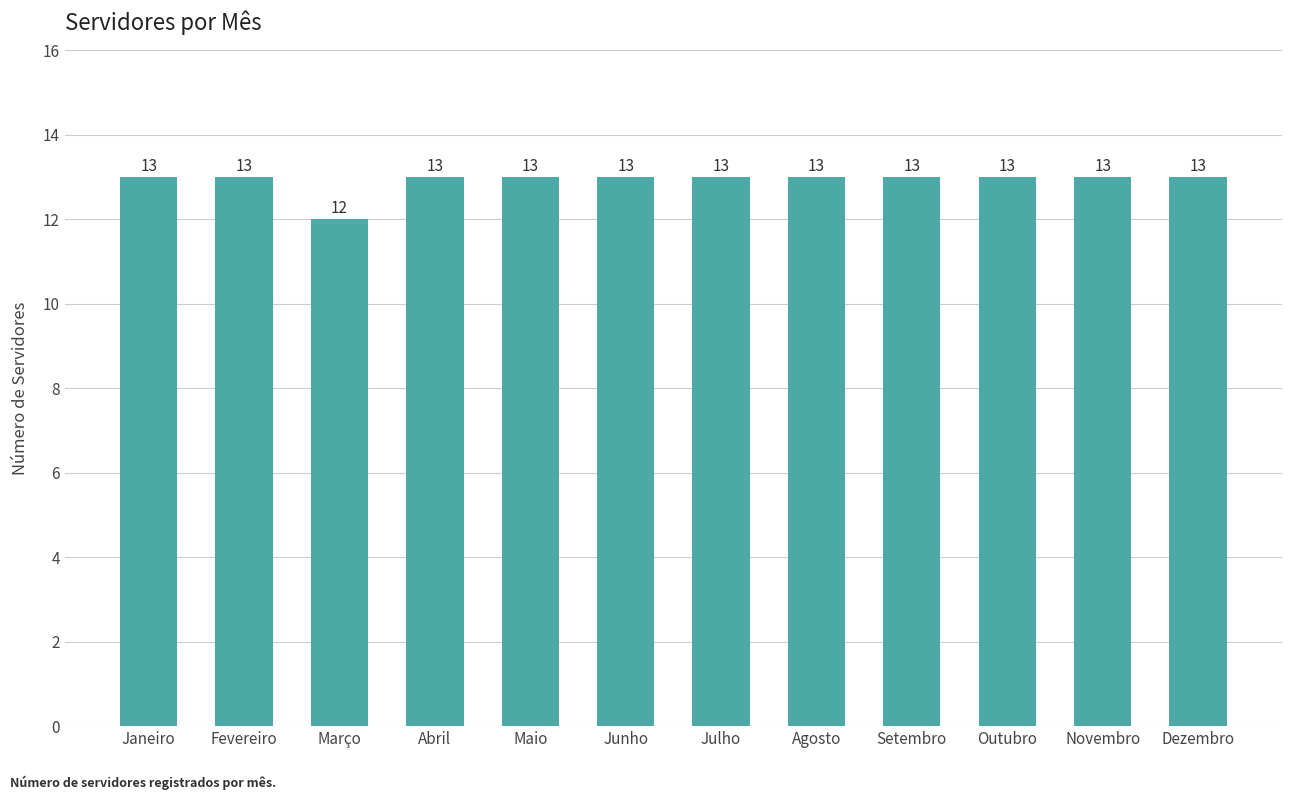

Between Março and Fevereiro, which is larger?

Fevereiro